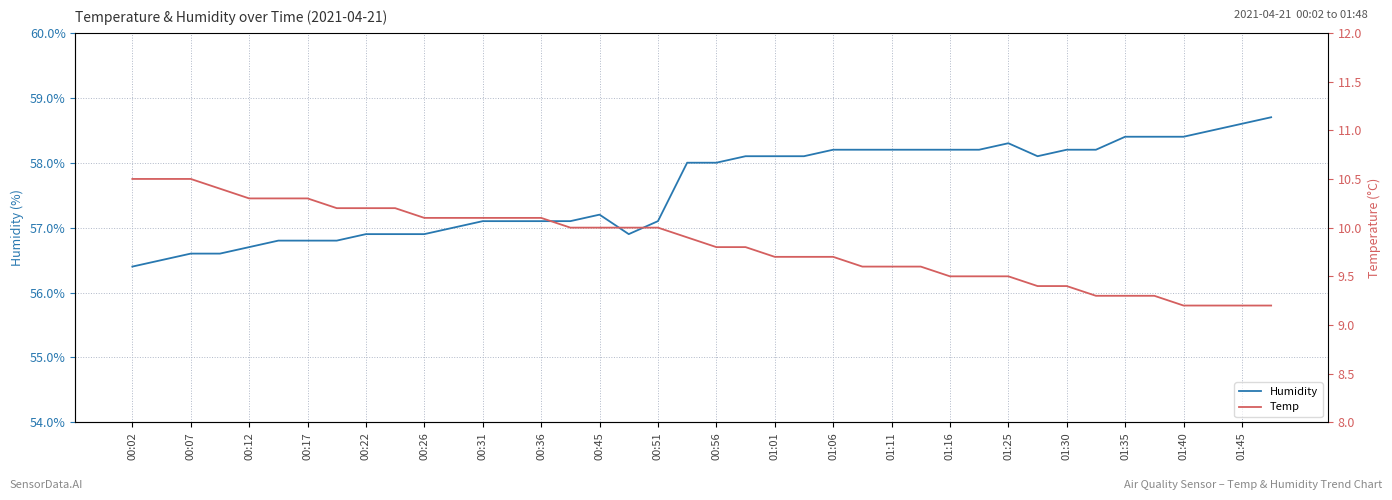

What is the minimum value for Humidity?

56.4